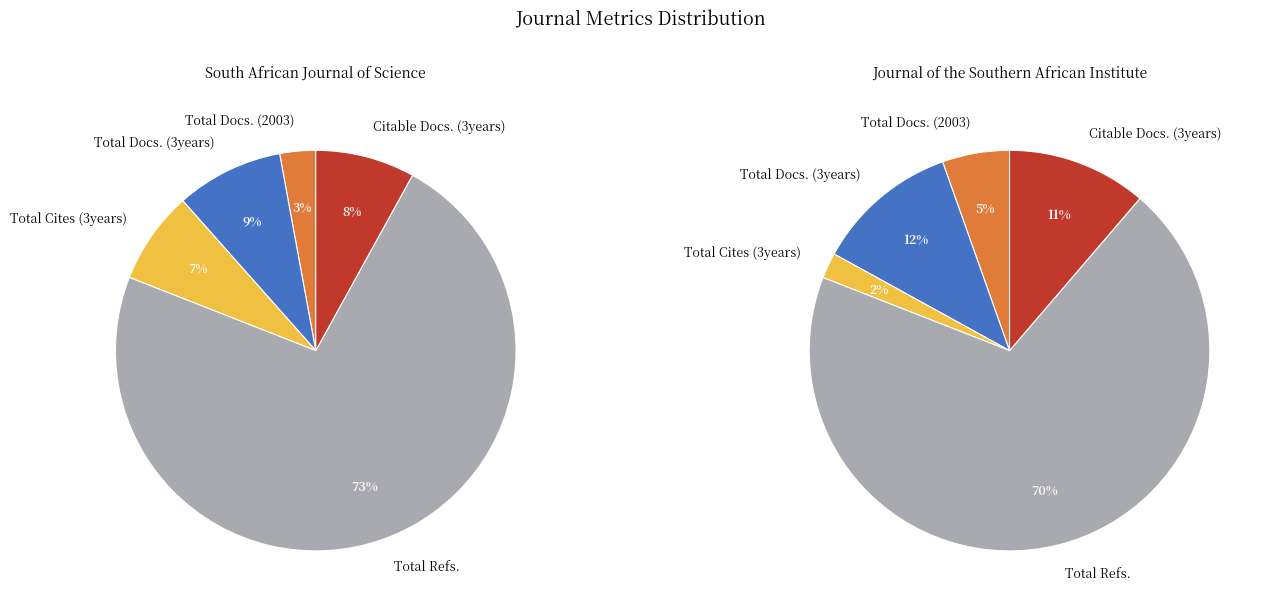

Rank the series by their maximum value, from lowest to highest.

Total Docs. (2003), Total Cites (3years), Citable Docs. (3years), Total Docs. (3years), Total Refs.